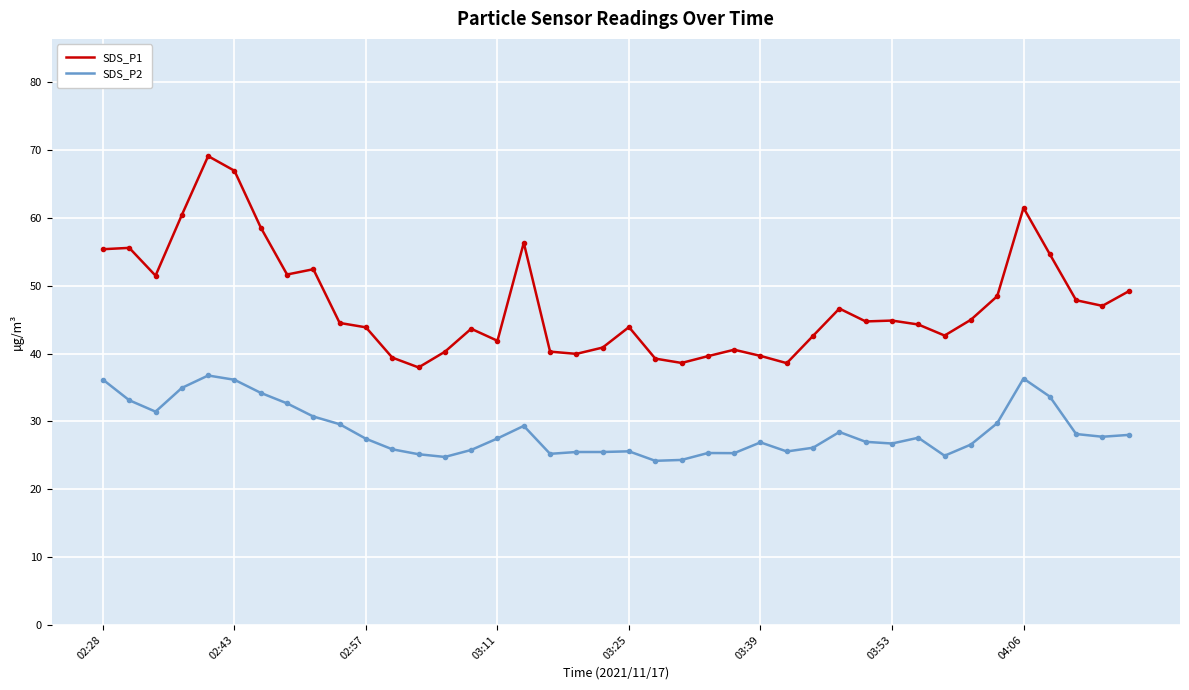

Rank the series by their maximum value, from lowest to highest.

SDS_P2, SDS_P1